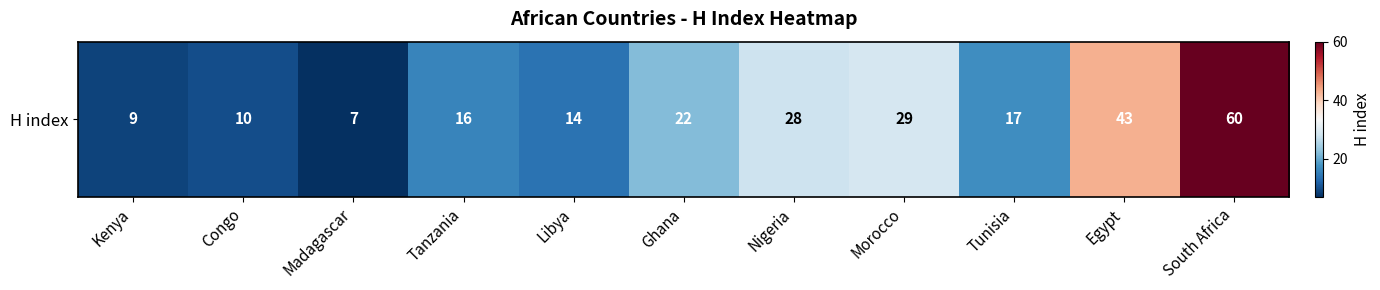

Read the value at Egypt.

43